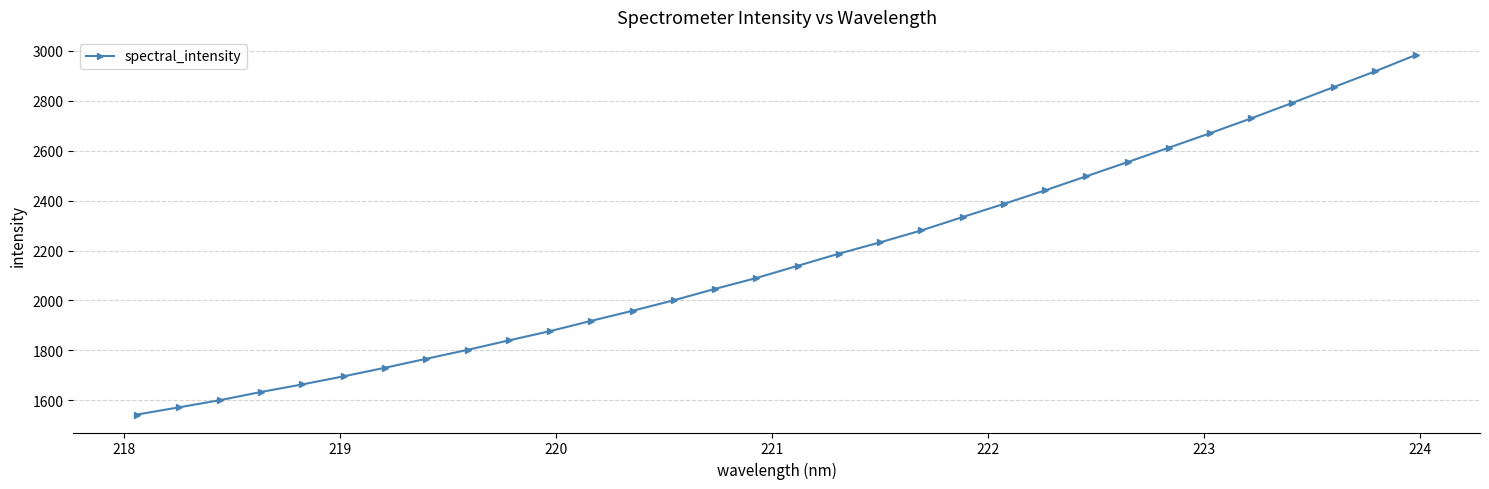

True or false: there are more than 2 points higher than both neighbors.

False